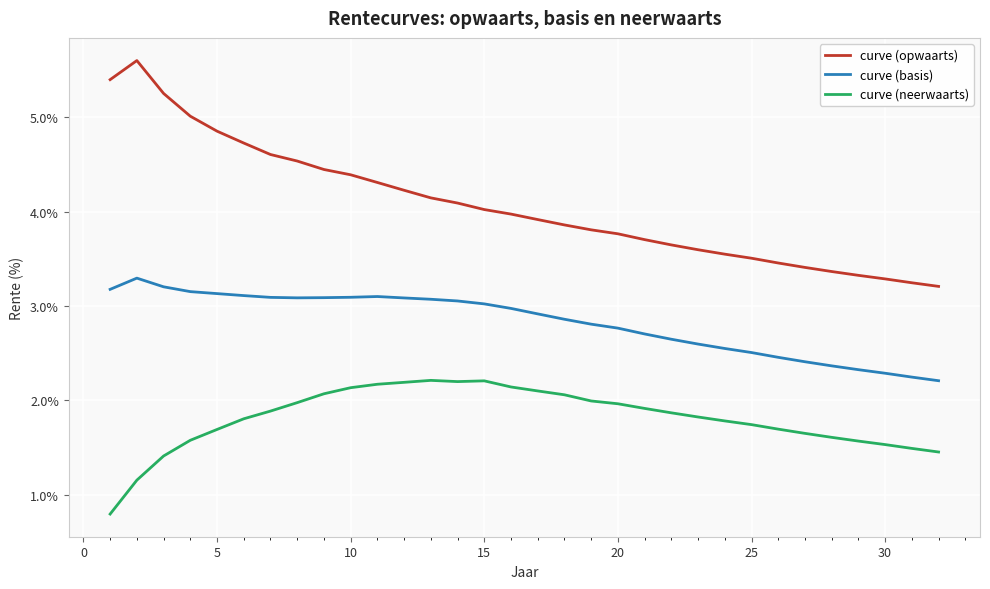

What are all the series names shown in the legend?

curve (opwaarts), curve (basis), curve (neerwaarts)